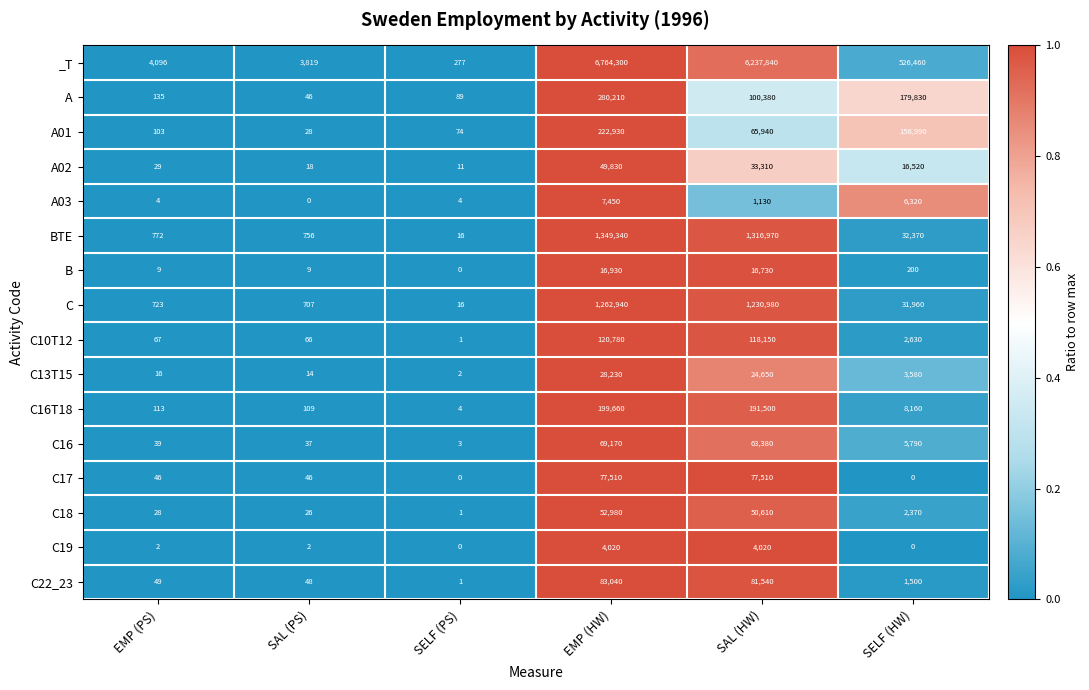

What is the approximate value of A at SAL (HW)?

100380